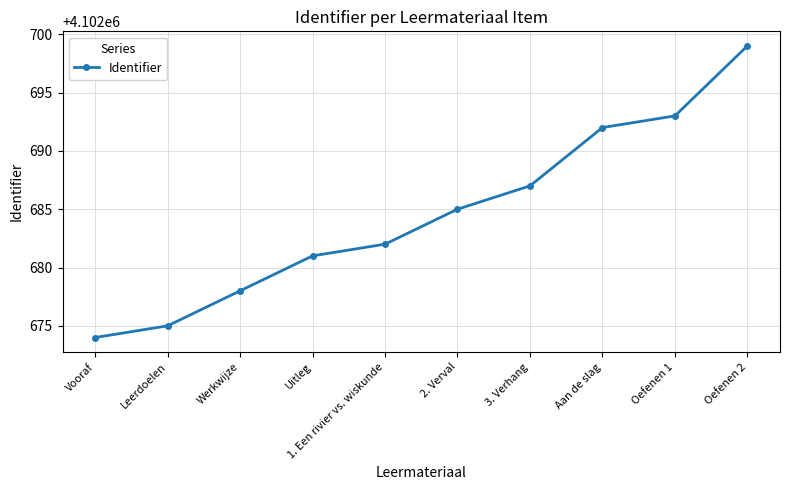

Is it true that the value at Leerdoelen is 7337407?

False